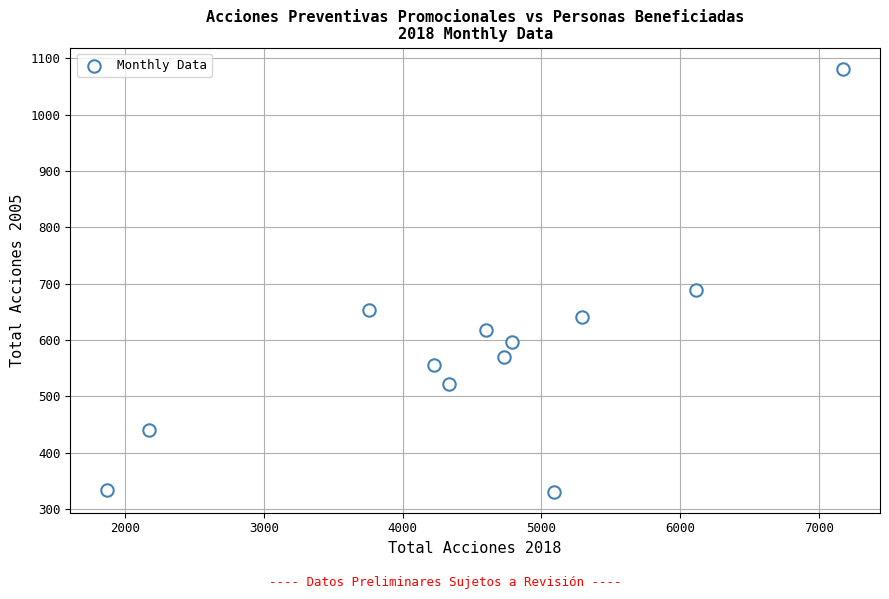

What Y value in the scatter plot is closest to 706?

688